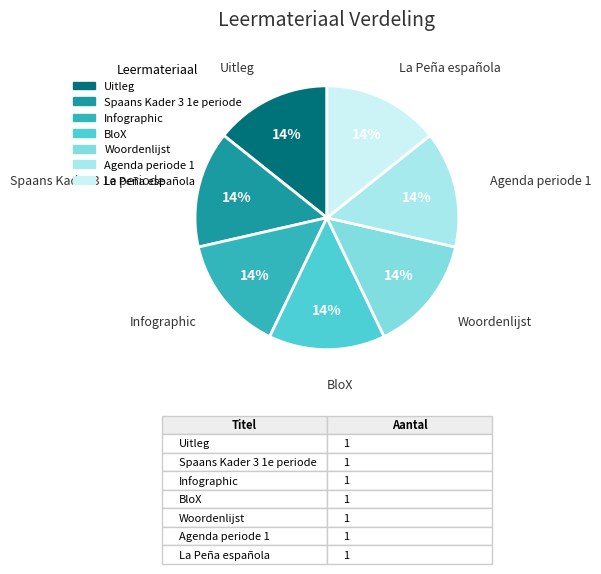

Combined, do Infographic and Uitleg account for over 50%?

No